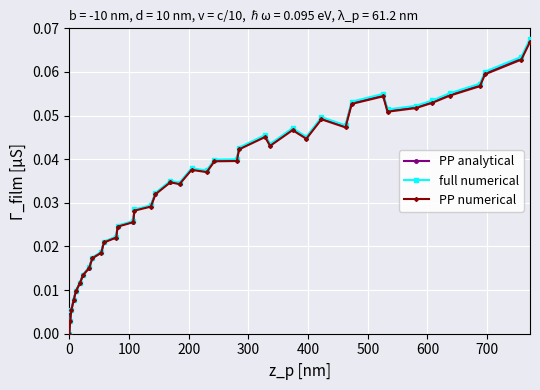

True or false: PP analytical has more than 1 interior local peaks.

True